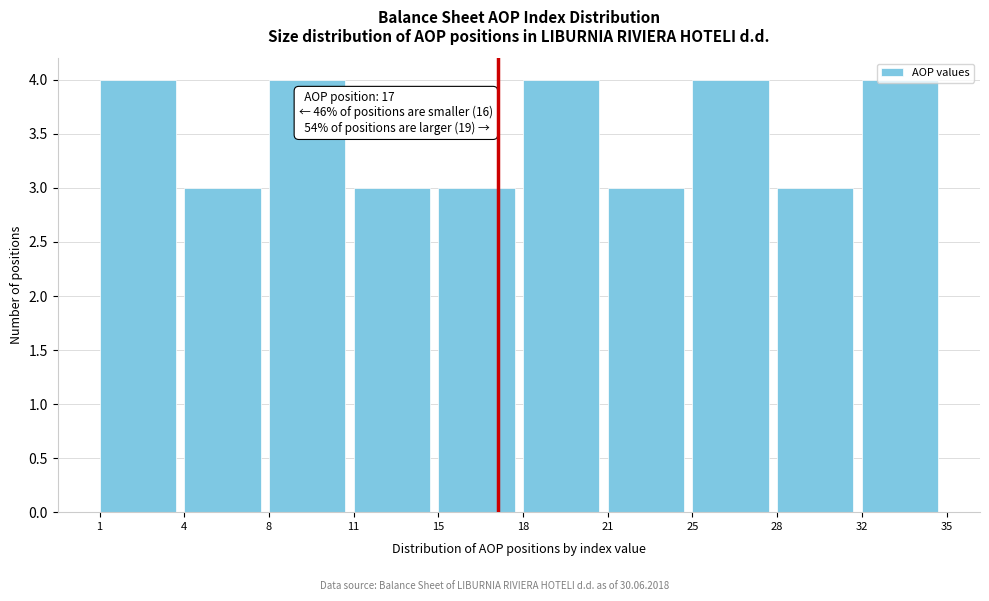

What is the maximum value shown in the chart?

4